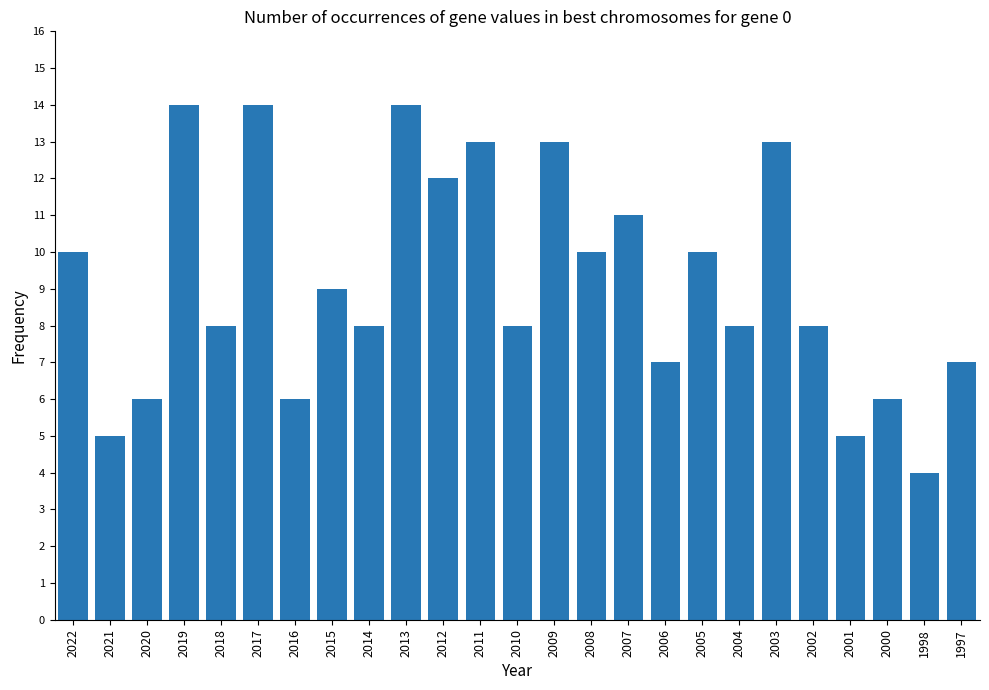

At which label is the value closest to 9?

2015